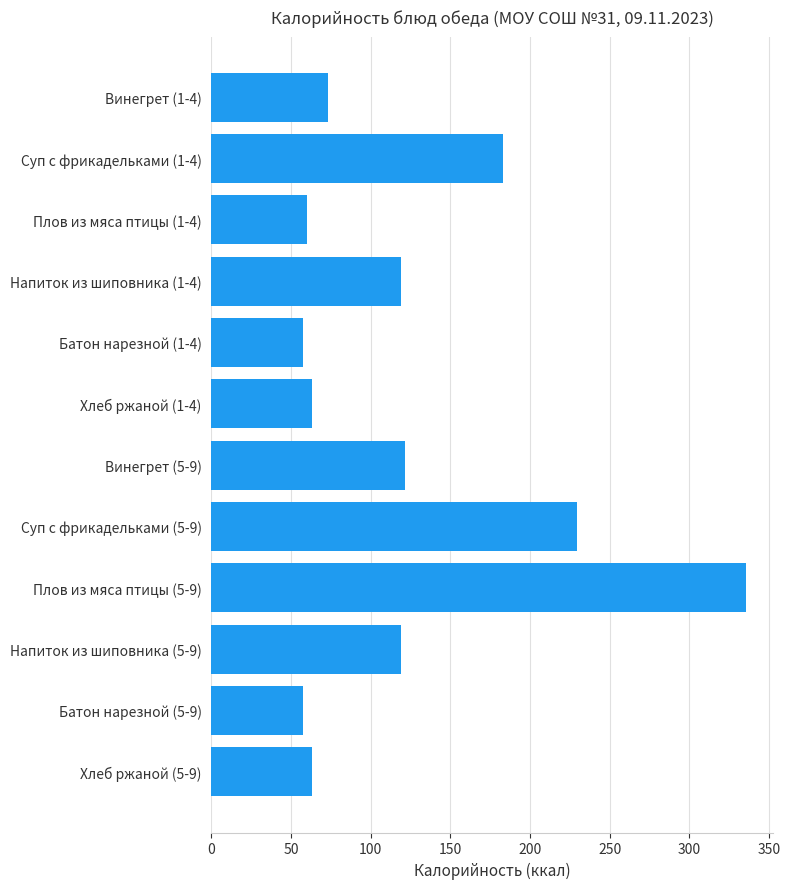

What is the label of the 1st bar from the top?

Винегрет (1-4)